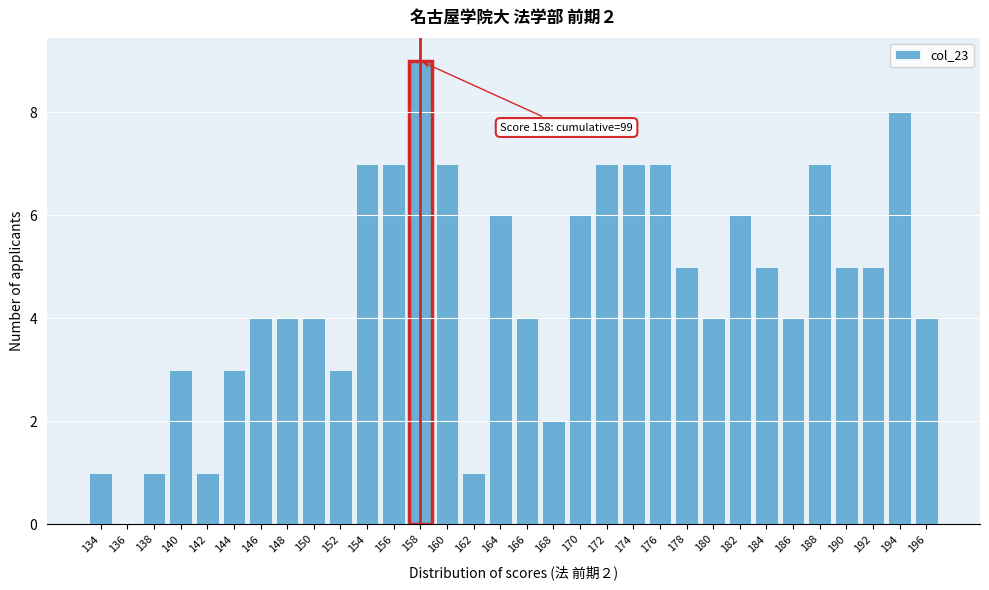

What is the sum of all values?

147